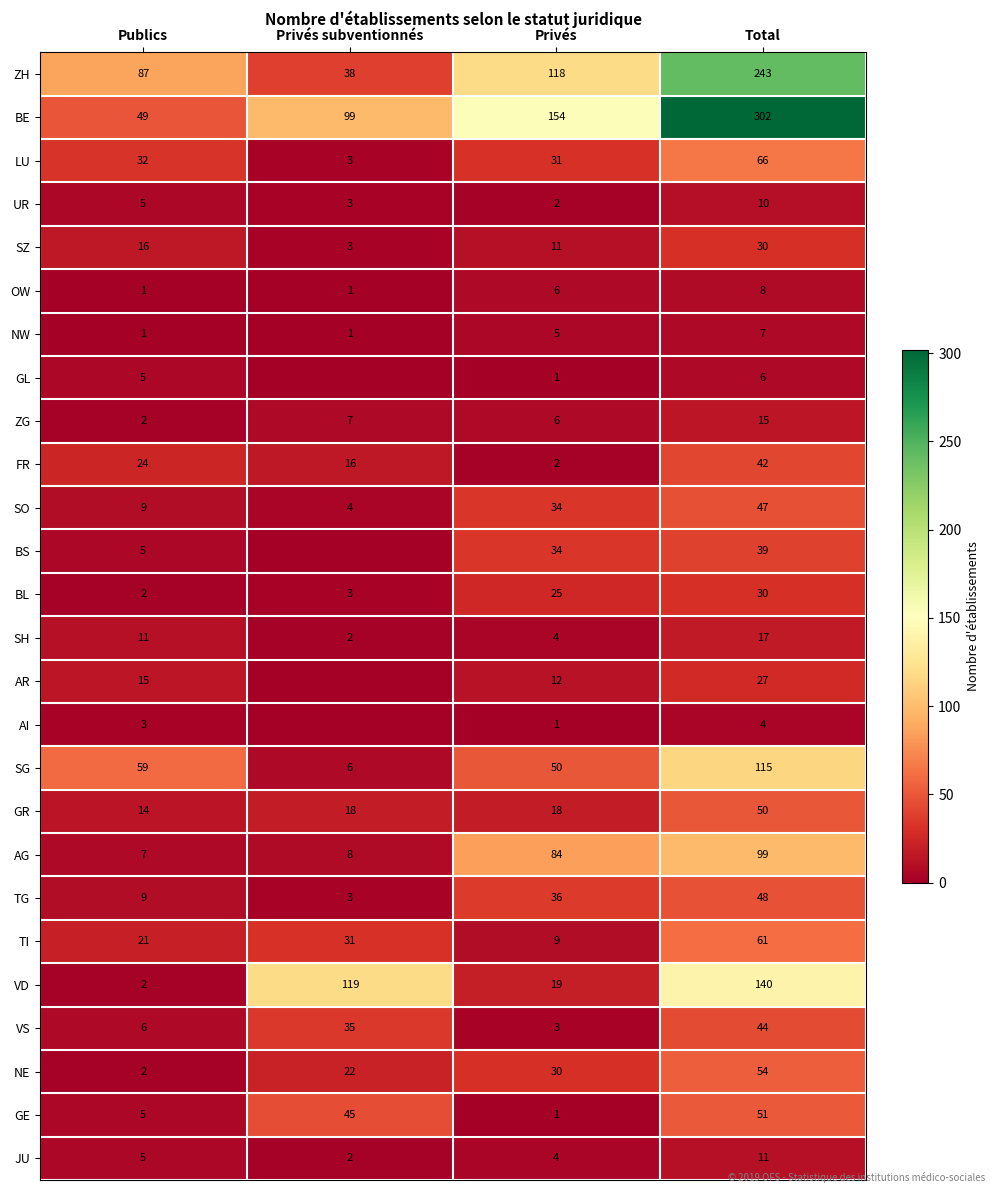

Which category has the highest value in the BL series?

Total